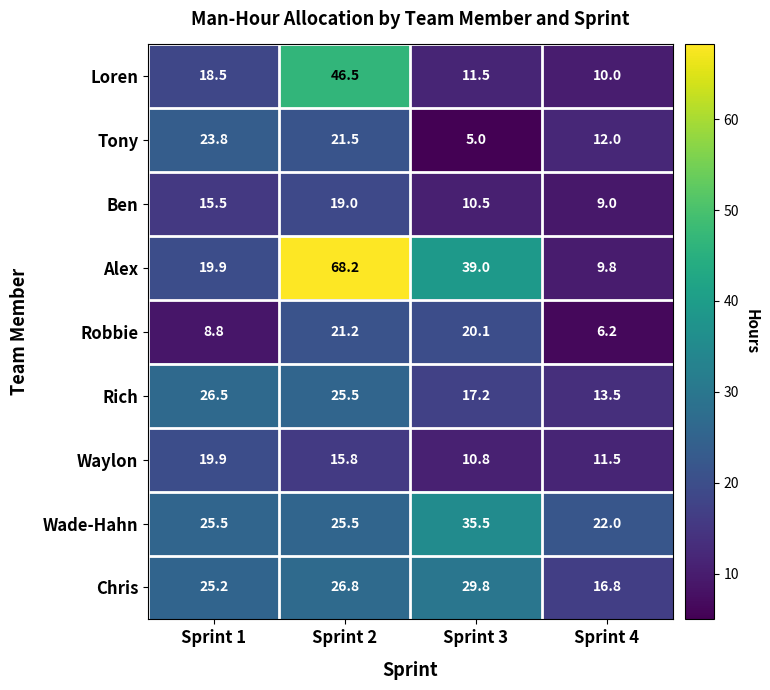

The Chris series shows 16.8 at Sprint 4. True or false?

True